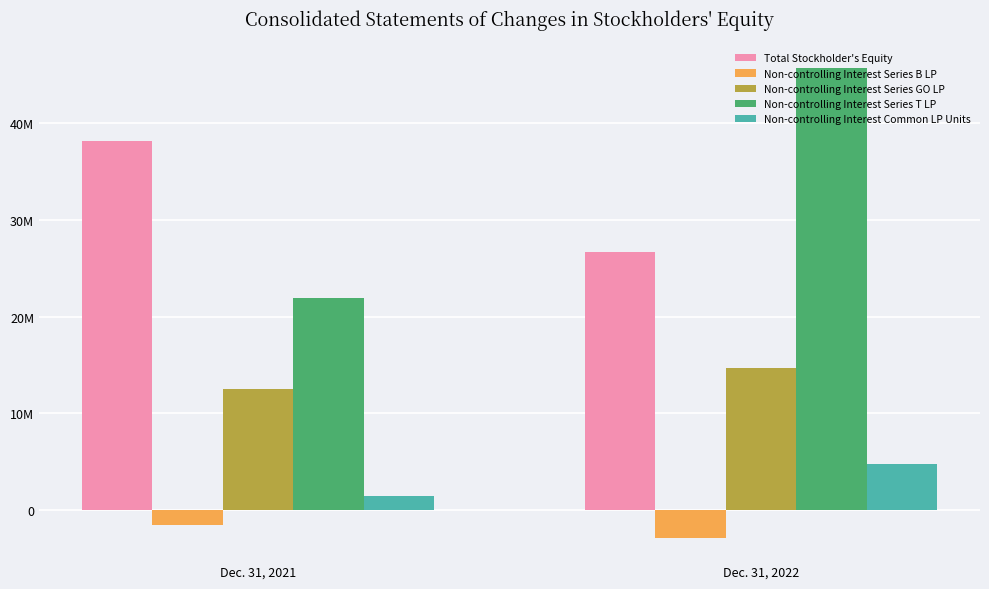

Are the bars grouped side by side (vs. stacked)?

Yes